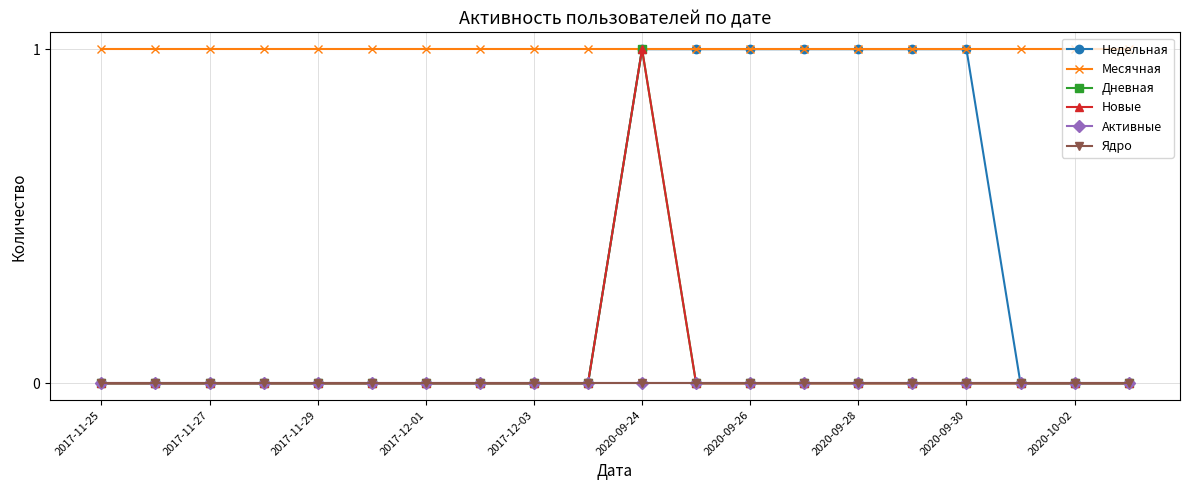

Does the chart display data point markers on the line(s)?

Yes